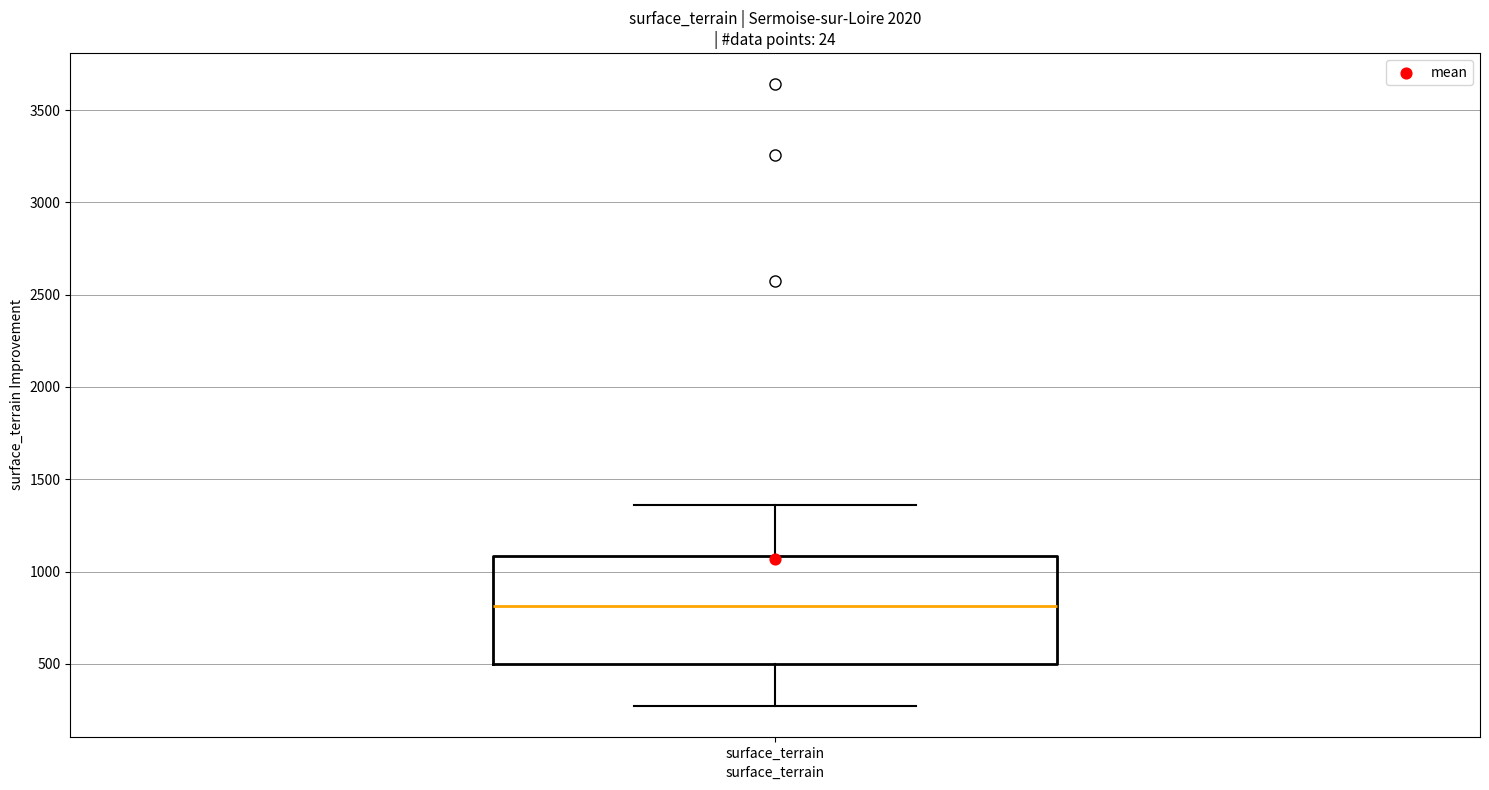

Read this box plot against the y-axis: the position of the median line, the range covered by the box, and the ends of both whiskers. The values are not printed on the chart, so give them approximately, as read against the axis.

median 800, box 500 to 1100, whiskers 250 to 1350